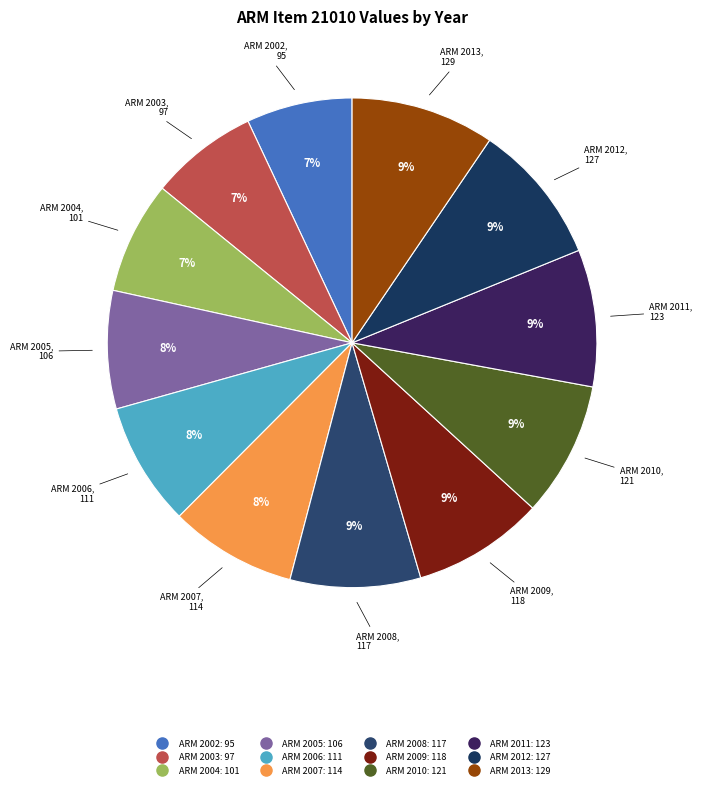

To the nearest percent, what is the average slice percentage?

8%